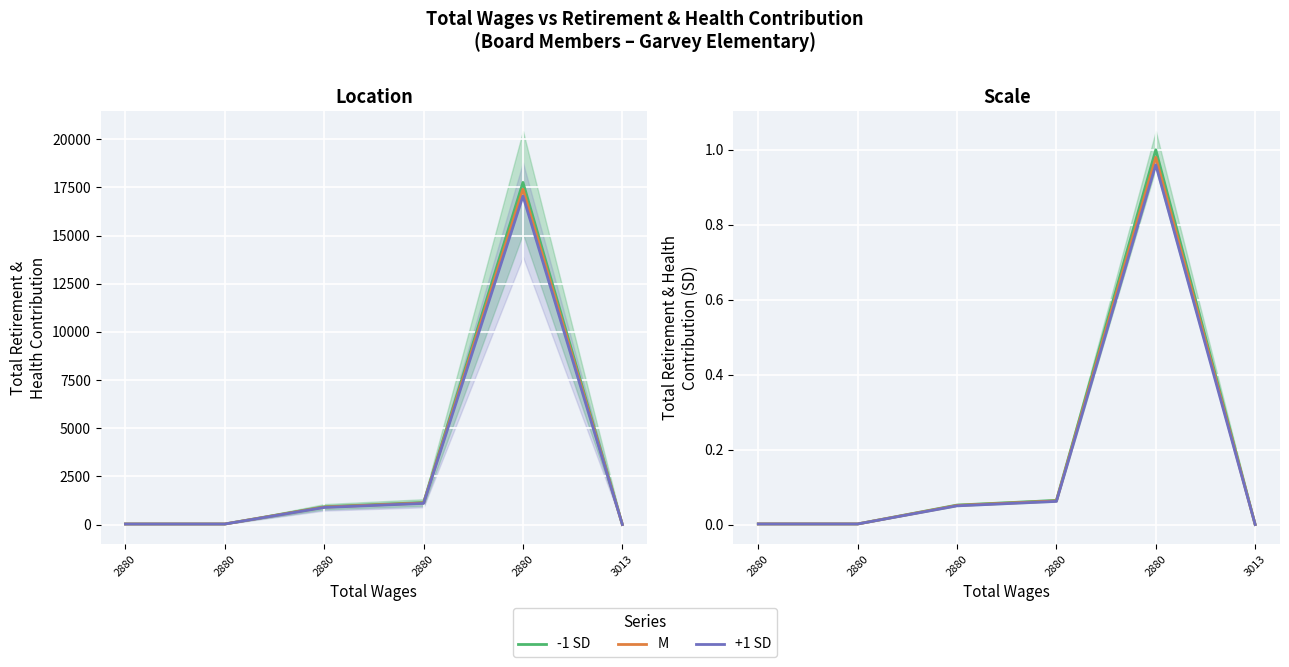

Reading left to right, list all the values displayed in this chart.

-1 SD: 2880=0.0	2880=0.0	2880=0.1	2880=0.1	2880=1.0	3013=0.0
M: 2880=0.0	2880=0.0	2880=0.1	2880=0.1	2880=1.0	3013=0.0
+1 SD: 2880=0.0	2880=0.0	2880=0.0	2880=0.1	2880=1.0	3013=0.0